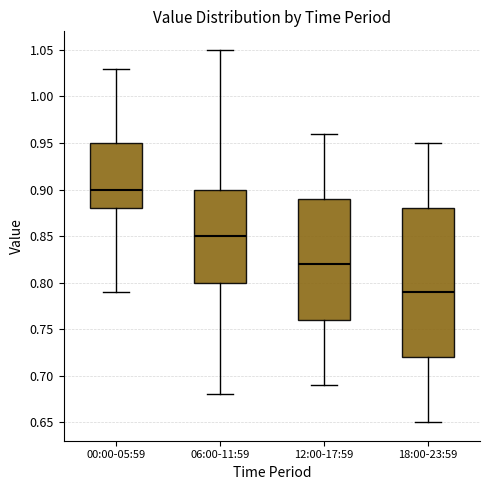

Where is the lower edge of the box for 18:00-23:59 on the y-axis? The values are not printed on the chart, so give them approximately, as read against the axis.

0.72